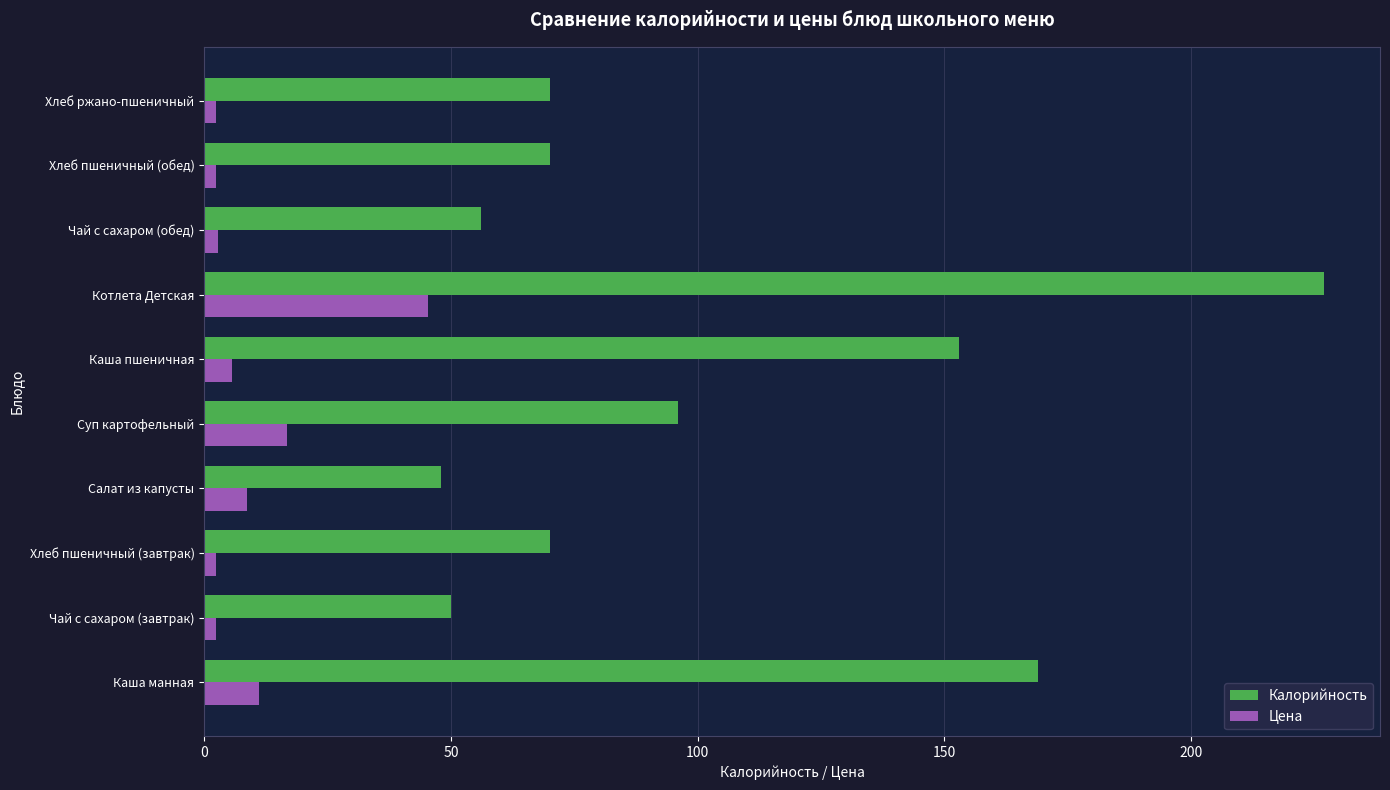

At how many categories does at least one series exceed 108?

3